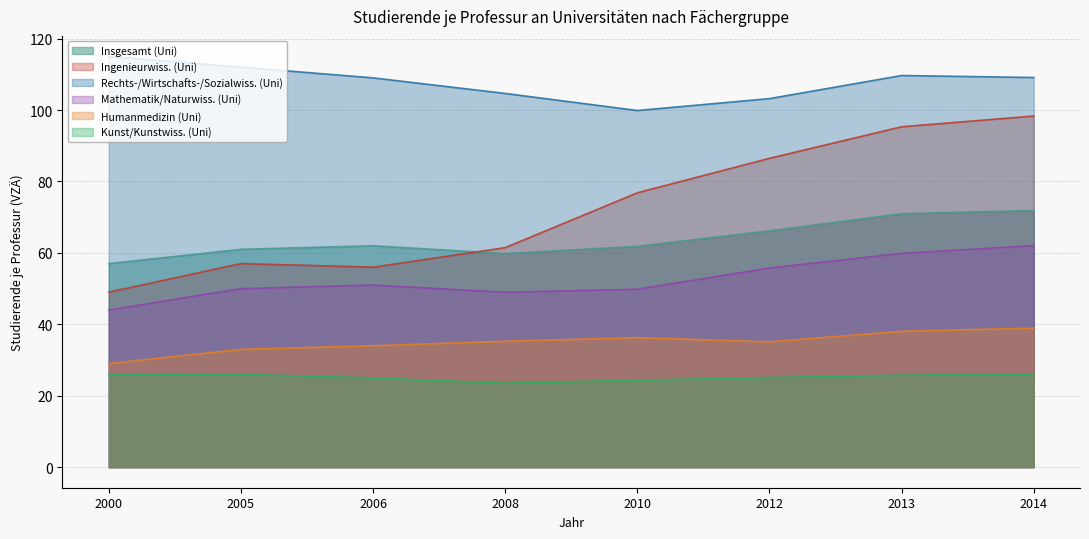

At how many categories does at least one series exceed 50?

8